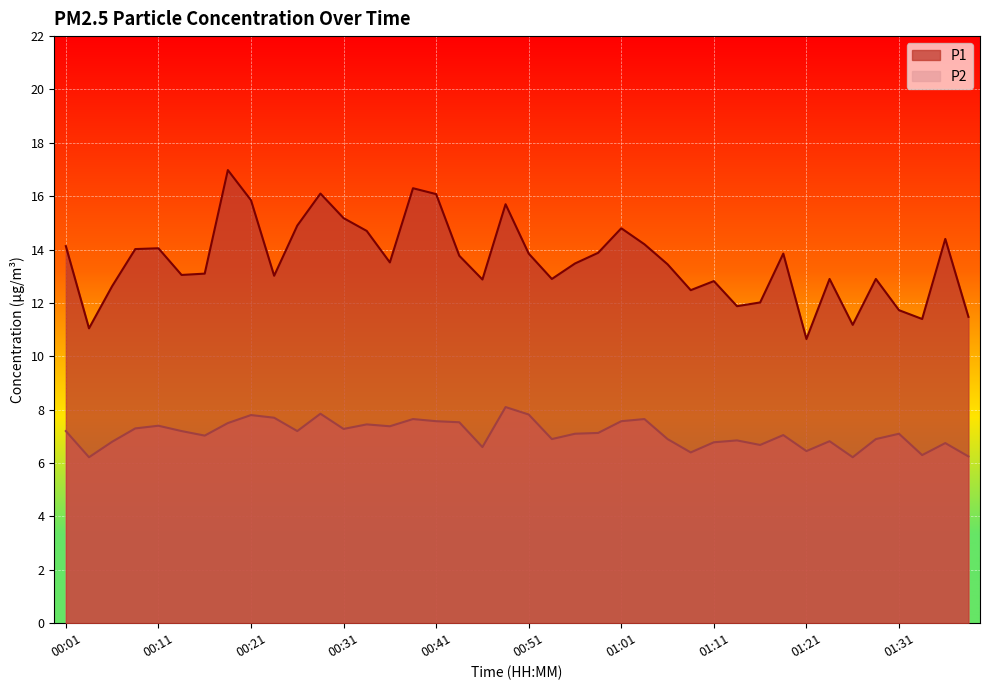

Is it true that P1 equals 13.5 at 00:36?

True